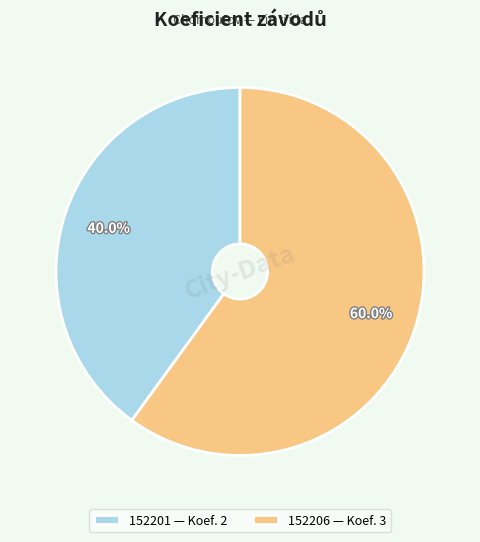

To the nearest percent, what is the difference between the largest and smallest slice percentages?

20%